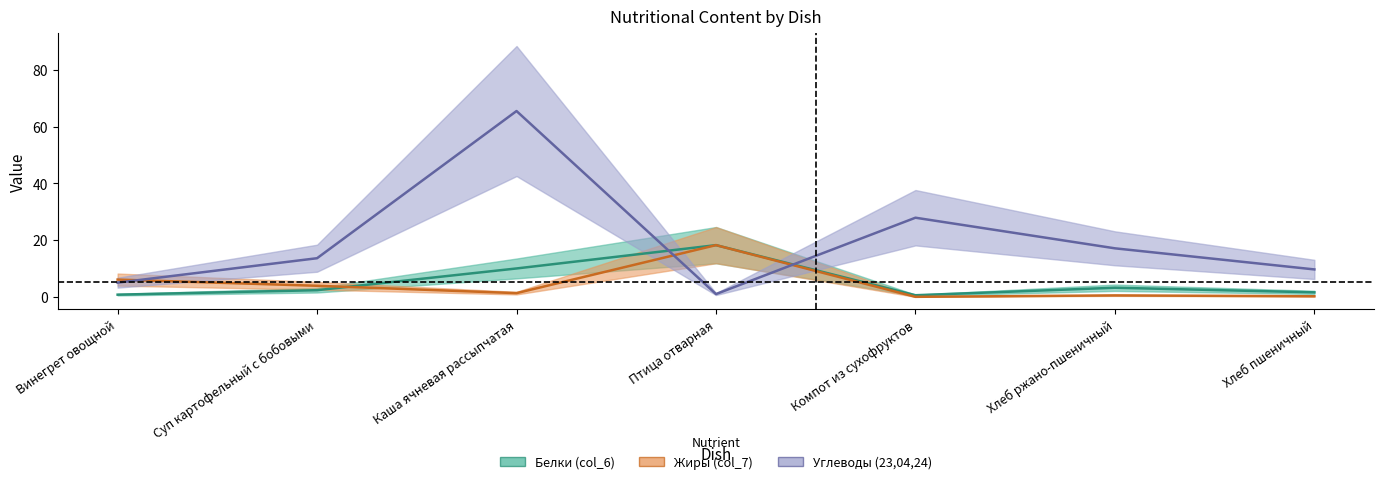

Does the chart have visible grid lines?

No